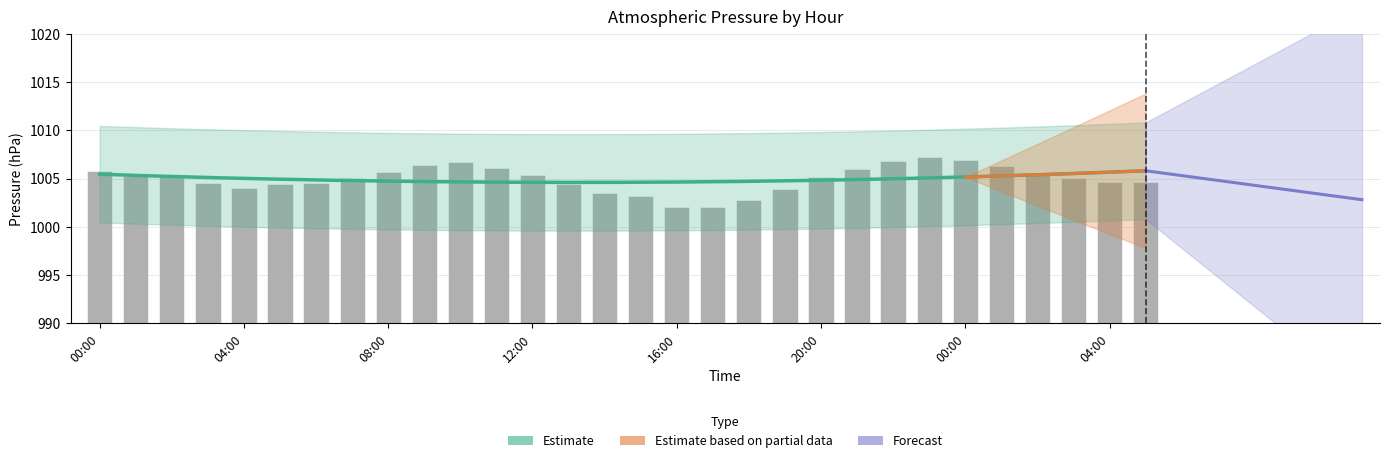

Approximately how many times larger is the value at 11:00 compared to 08:00?

1.0